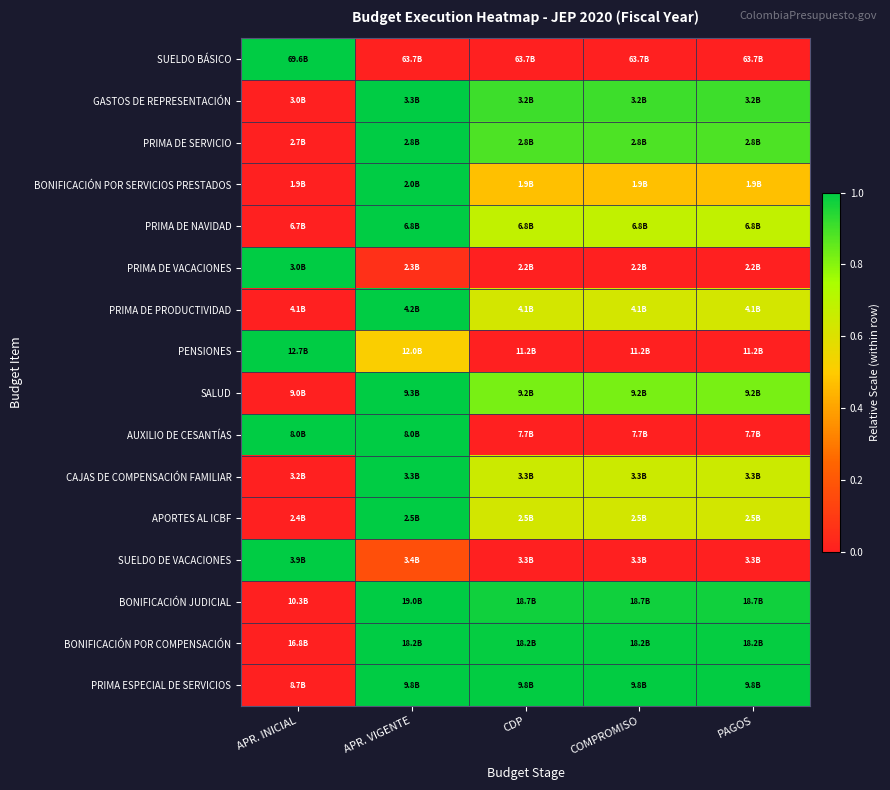

Reading right to left, list all the values displayed in this chart.

SUELDO BÁSICO: PAGOS=0.0	COMPROMISO=0.0	CDP=0.0	APR. VIGENTE=0.0	APR. INICIAL=1.0
GASTOS DE REPRESENTACIÓN: PAGOS=0.9	COMPROMISO=0.9	CDP=0.9	APR. VIGENTE=1.0	APR. INICIAL=0.0
PRIMA DE SERVICIO: PAGOS=0.9	COMPROMISO=0.9	CDP=0.9	APR. VIGENTE=1.0	APR. INICIAL=0.0
BONIFICACIÓN POR SERVICIOS PRESTADOS: PAGOS=0.5	COMPROMISO=0.5	CDP=0.5	APR. VIGENTE=1.0	APR. INICIAL=0.0
PRIMA DE NAVIDAD: PAGOS=0.7	COMPROMISO=0.7	CDP=0.7	APR. VIGENTE=1.0	APR. INICIAL=0.0
PRIMA DE VACACIONES: PAGOS=0.0	COMPROMISO=0.0	CDP=0.0	APR. VIGENTE=0.1	APR. INICIAL=1.0
PRIMA DE PRODUCTIVIDAD: PAGOS=0.6	COMPROMISO=0.6	CDP=0.6	APR. VIGENTE=1.0	APR. INICIAL=0.0
PENSIONES: PAGOS=0.0	COMPROMISO=0.0	CDP=0.0	APR. VIGENTE=0.5	APR. INICIAL=1.0
SALUD: PAGOS=0.8	COMPROMISO=0.8	CDP=0.8	APR. VIGENTE=1.0	APR. INICIAL=0.0
AUXILIO DE CESANTÍAS: PAGOS=0.0	COMPROMISO=0.0	CDP=0.0	APR. VIGENTE=1.0	APR. INICIAL=1.0
CAJAS DE COMPENSACIÓN FAMILIAR: PAGOS=0.7	COMPROMISO=0.7	CDP=0.7	APR. VIGENTE=1.0	APR. INICIAL=0.0
APORTES AL ICBF: PAGOS=0.6	COMPROMISO=0.6	CDP=0.6	APR. VIGENTE=1.0	APR. INICIAL=0.0
SUELDO DE VACACIONES: PAGOS=0.0	COMPROMISO=0.0	CDP=0.0	APR. VIGENTE=0.2	APR. INICIAL=1.0
BONIFICACIÓN JUDICIAL: PAGOS=1.0	COMPROMISO=1.0	CDP=1.0	APR. VIGENTE=1.0	APR. INICIAL=0.0
BONIFICACIÓN POR COMPENSACIÓN: PAGOS=1.0	COMPROMISO=1.0	CDP=1.0	APR. VIGENTE=1.0	APR. INICIAL=0.0
PRIMA ESPECIAL DE SERVICIOS: PAGOS=1.0	COMPROMISO=1.0	CDP=1.0	APR. VIGENTE=1.0	APR. INICIAL=0.0